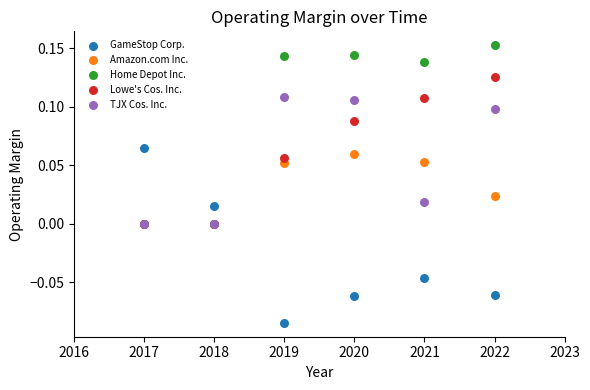

Which series contains the lowest Y value?

GameStop Corp.